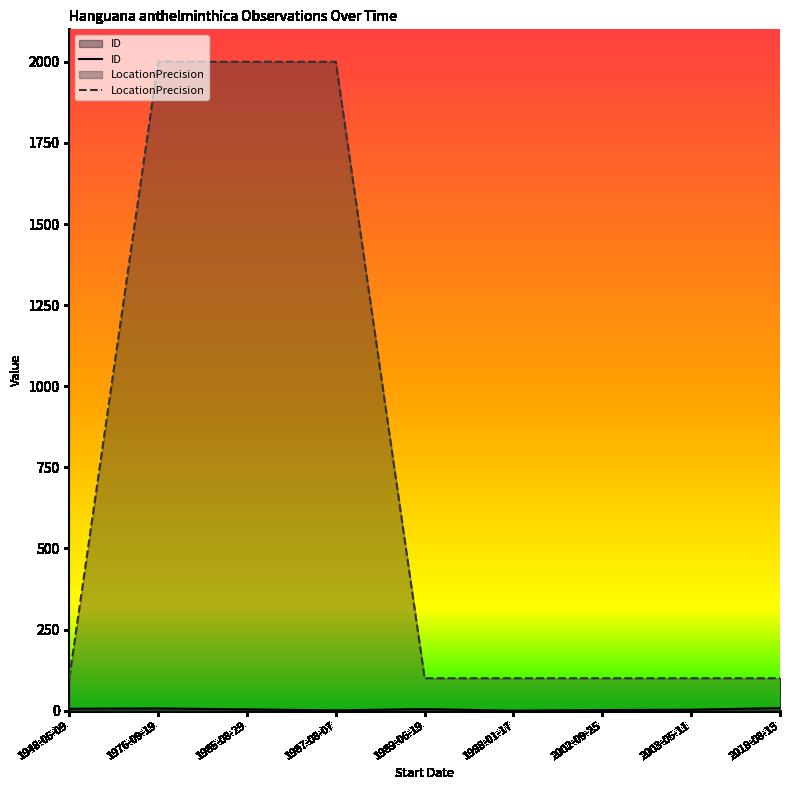

Between 2002-09-25 and 1976-09-19, which is larger?

2002-09-25